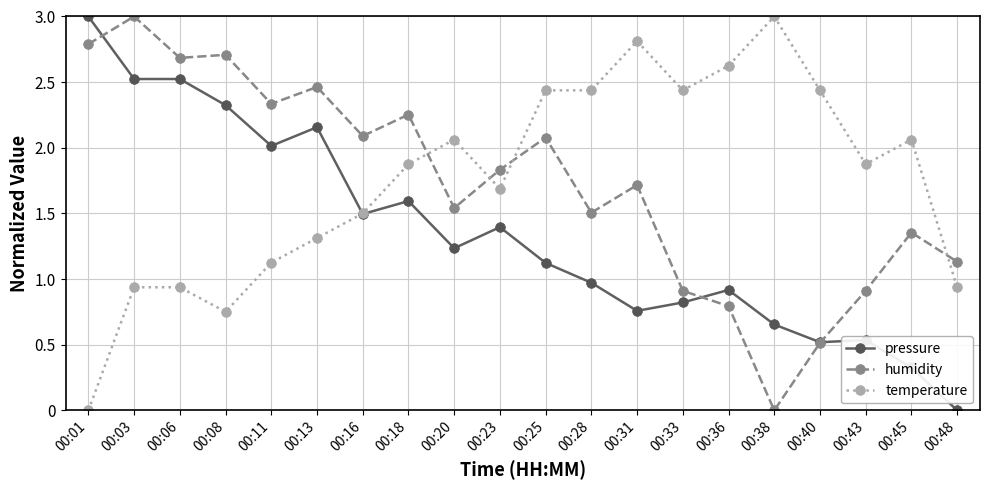

True or false: temperature and humidity cross at least once.

True